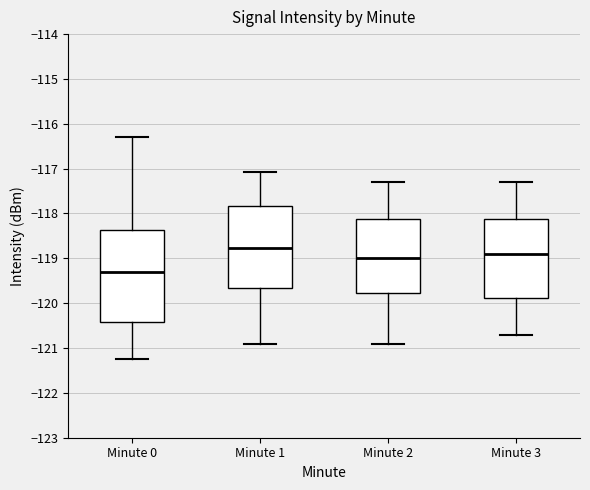

Reading left to right, read every box against the y-axis: the position of its median line, the range the box covers, and the ends of its whiskers. The values are not printed on the chart, so give them approximately, as read against the axis.

Minute 0: median -119.3, box -120.4 to -118.4, whiskers -121.3 to -116.3
Minute 1: median -118.8, box -119.7 to -117.8, whiskers -120.9 to -117.1
Minute 2: median -119.0, box -119.8 to -118.1, whiskers -120.9 to -117.3
Minute 3: median -118.9, box -119.9 to -118.1, whiskers -120.7 to -117.3